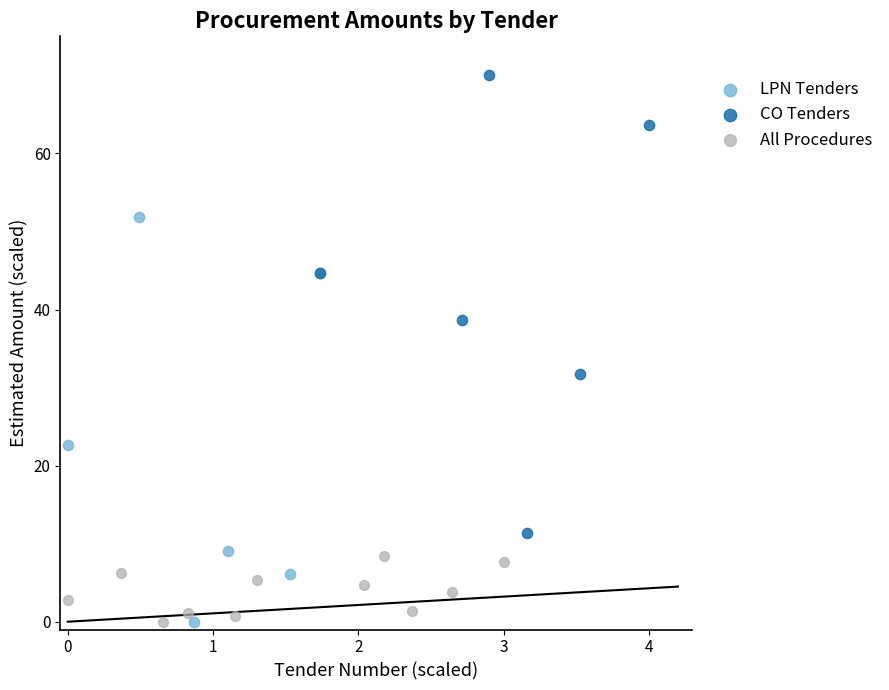

Which series contains the highest Y value?

CO Tenders